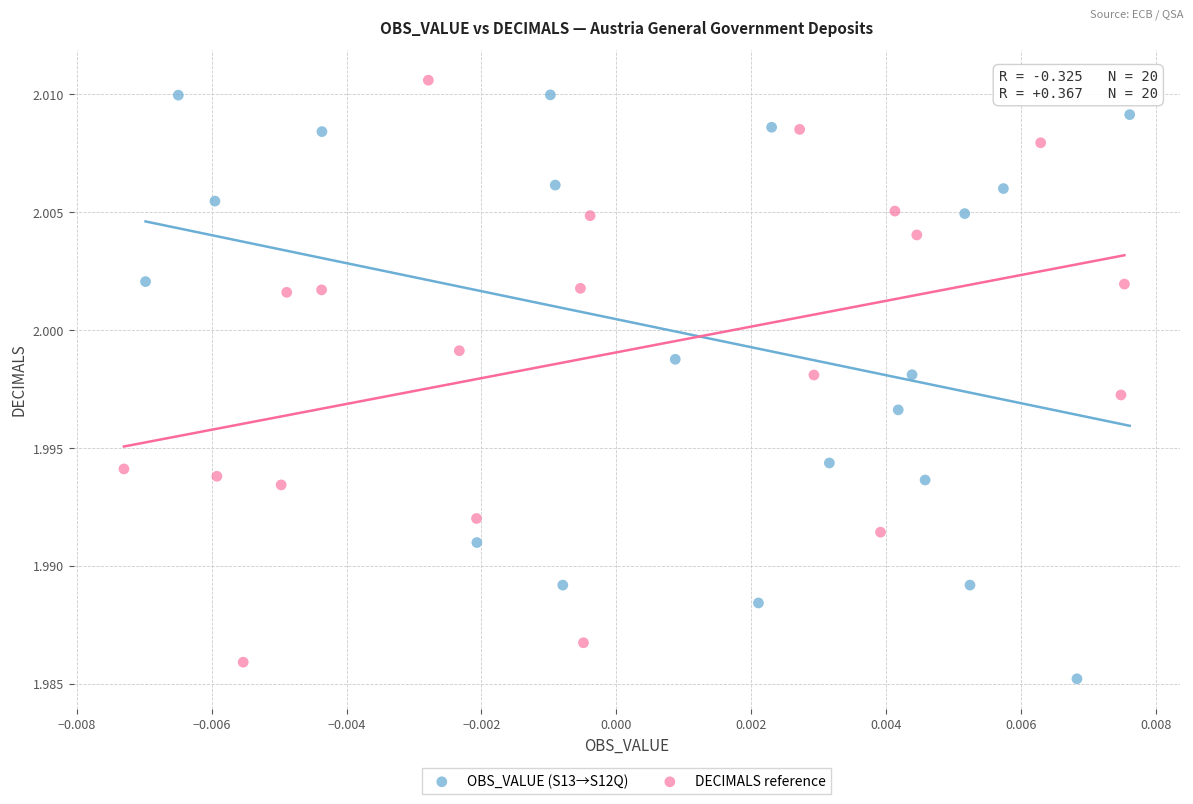

Which series reaches the minimum Y coordinate?

OBS_VALUE (S13→S12Q)